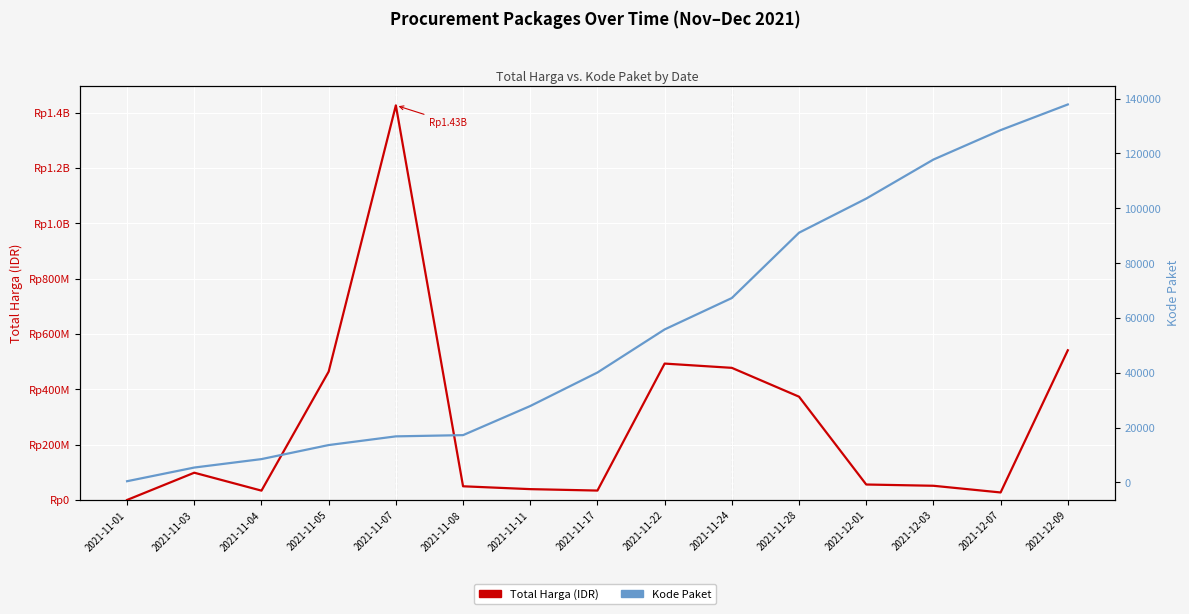

At which label is Kode Paket closest to 69170?

2021-11-24